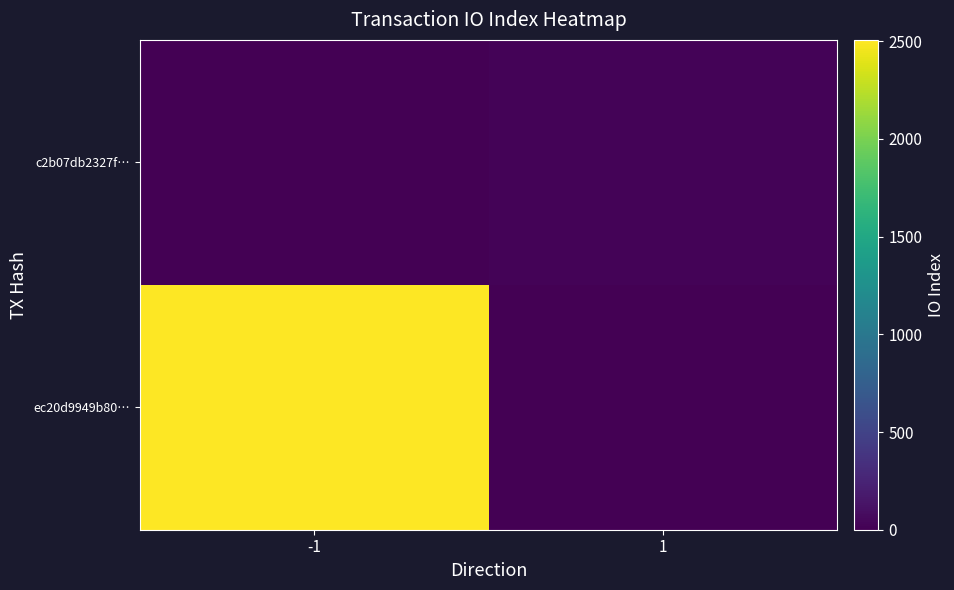

Rank the series by their average value, from highest to lowest.

ec20d9949b80…, c2b07db2327f…